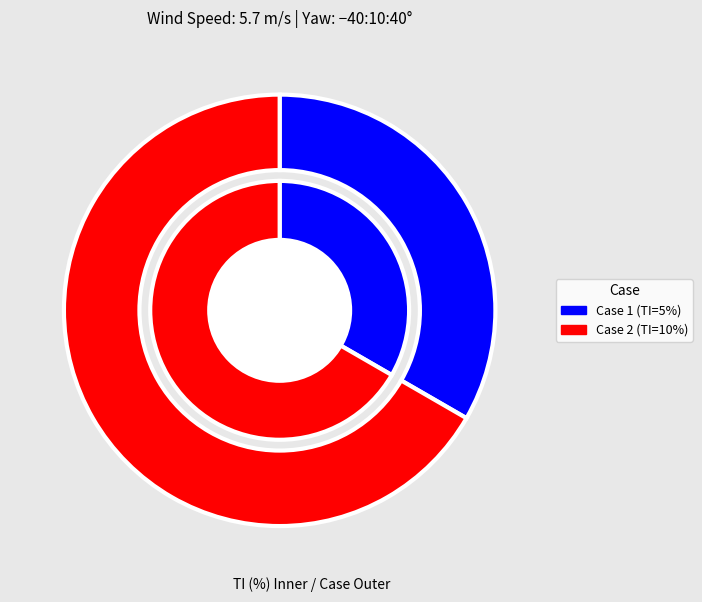

To the nearest percent, what is the difference between the Case 1 and Case 2 slice percentages?

33%